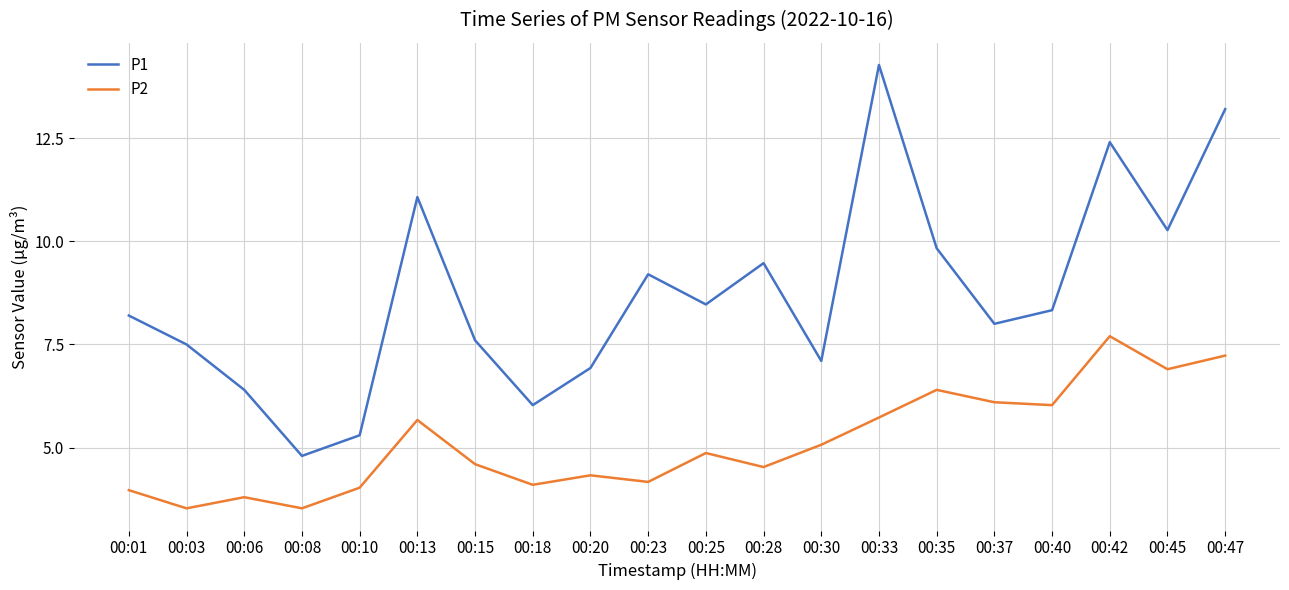

At how many categories does at least one series exceed 5?

19